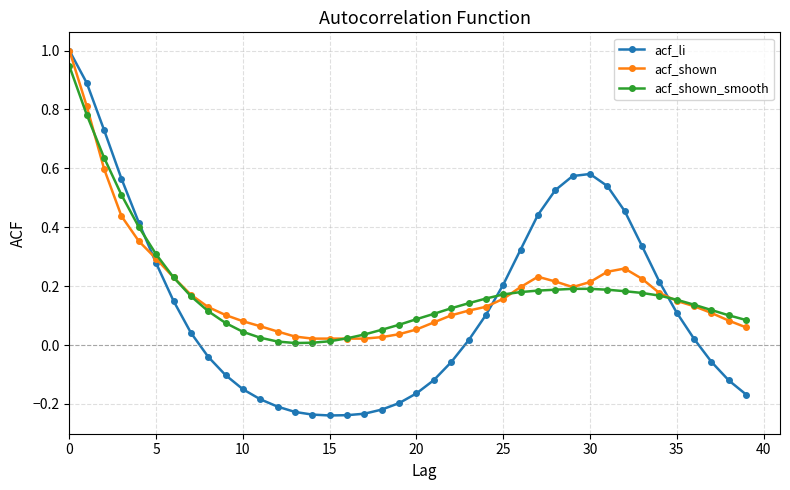

What are all the series names shown in the legend?

acf_li, acf_shown, acf_shown_smooth